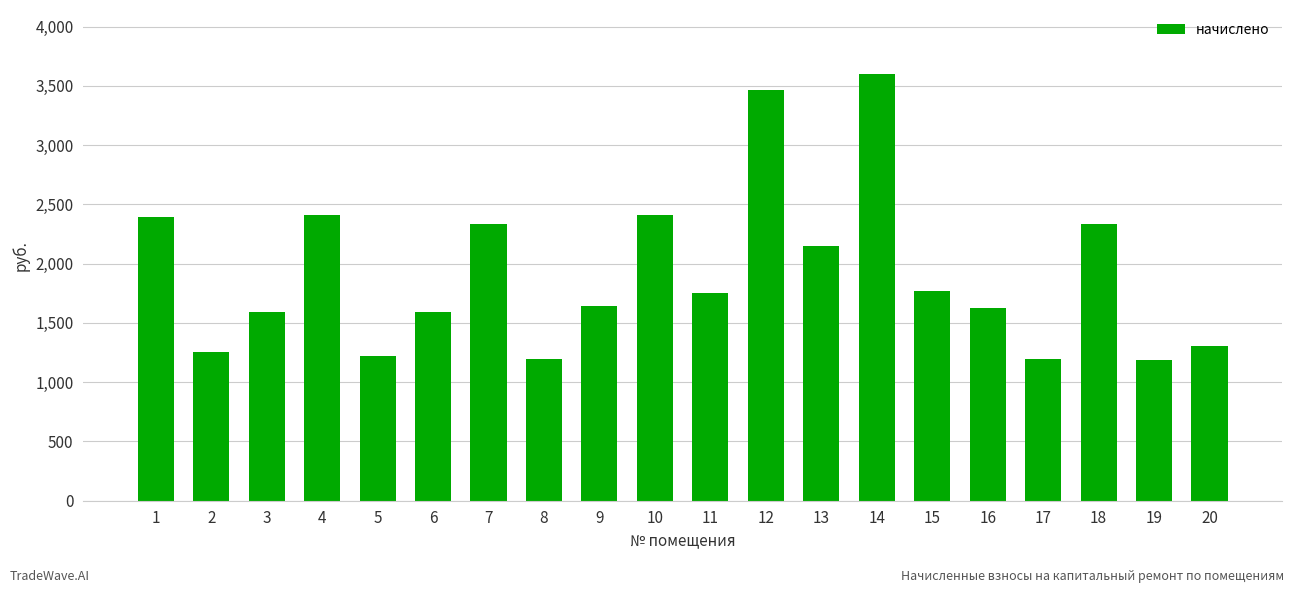

Is it true that the value at 2 is 573.5?

False